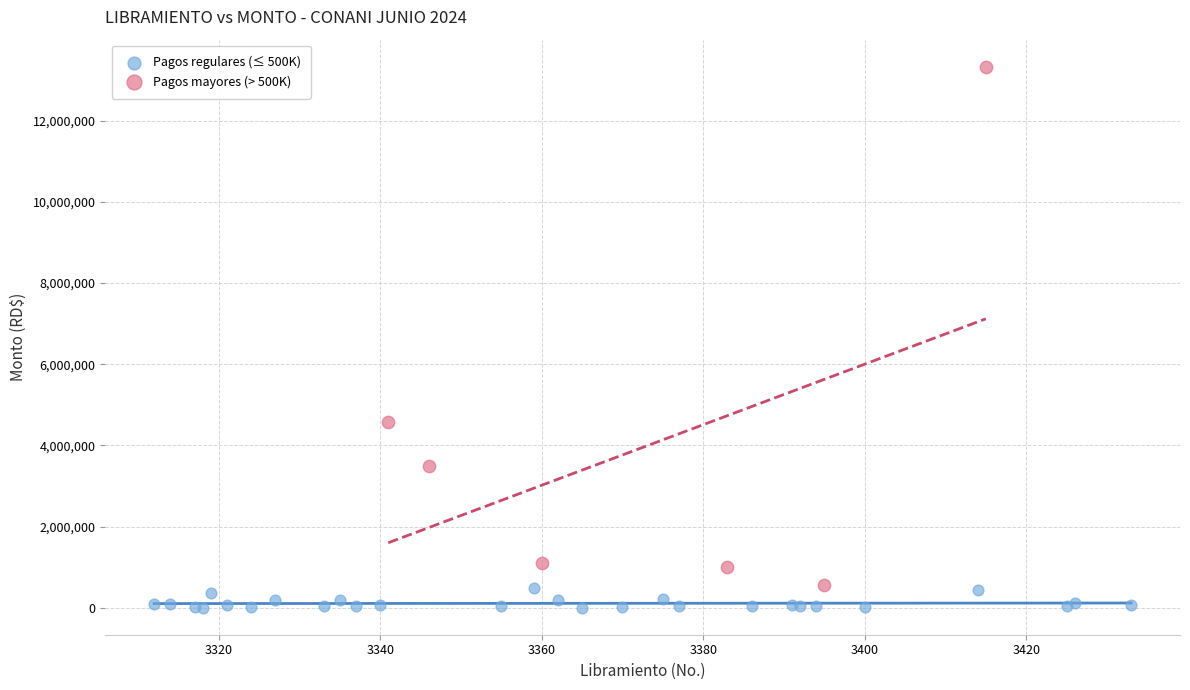

Which series contains the highest Y value?

Pagos mayores (> 500K)